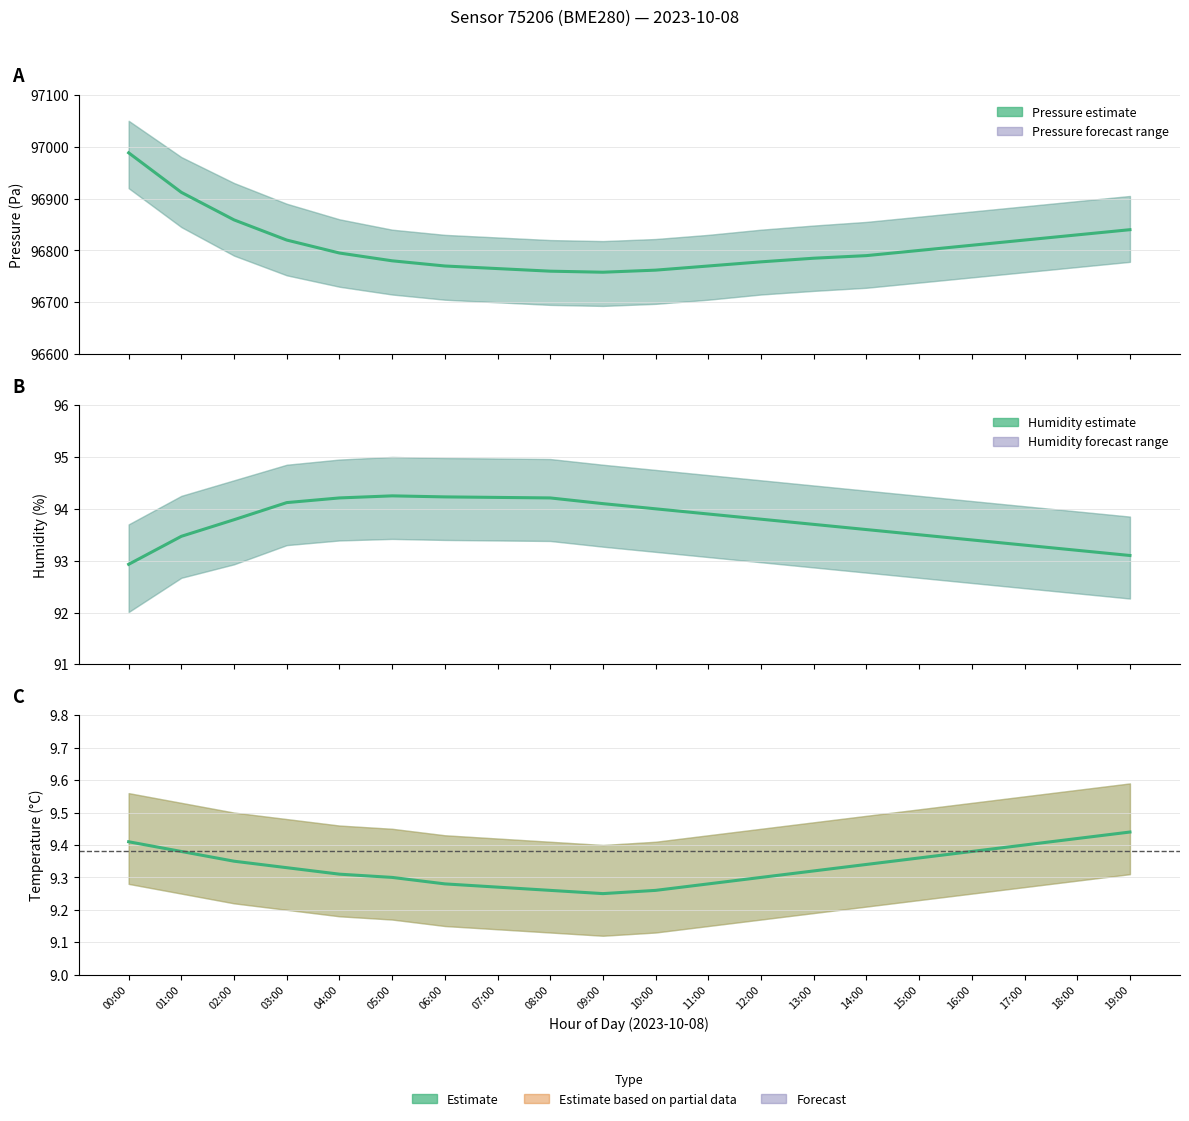

What is the sum of the Pressure (Pa) values at 15:00 and 02:00?

193658.9